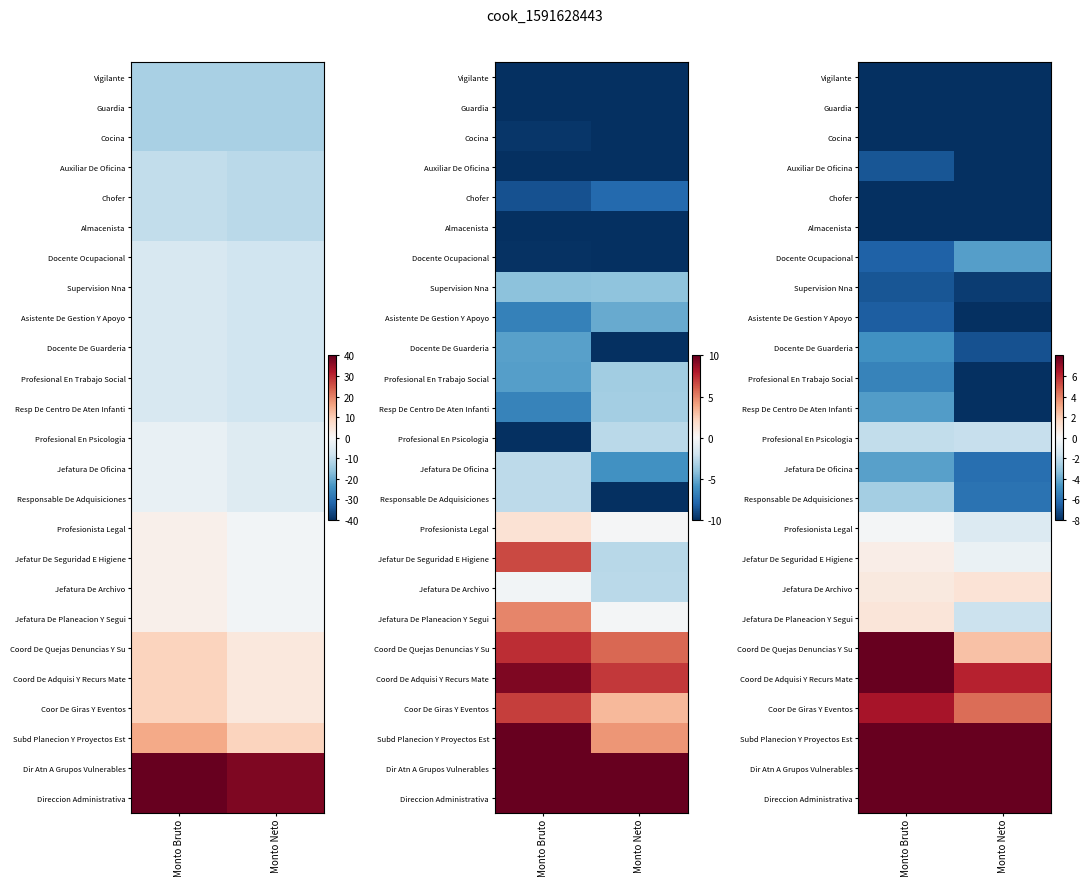

Between Monto Bruto and Monto Neto, which is larger?

Monto Neto